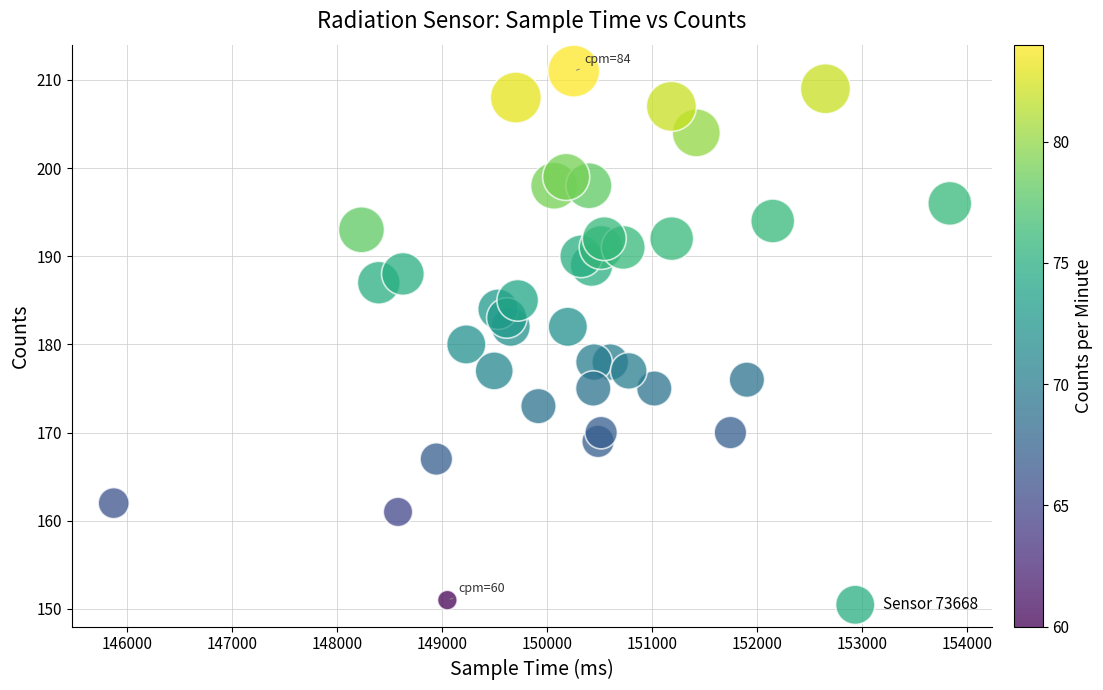

What is the range of Y values (max minus min)?

60